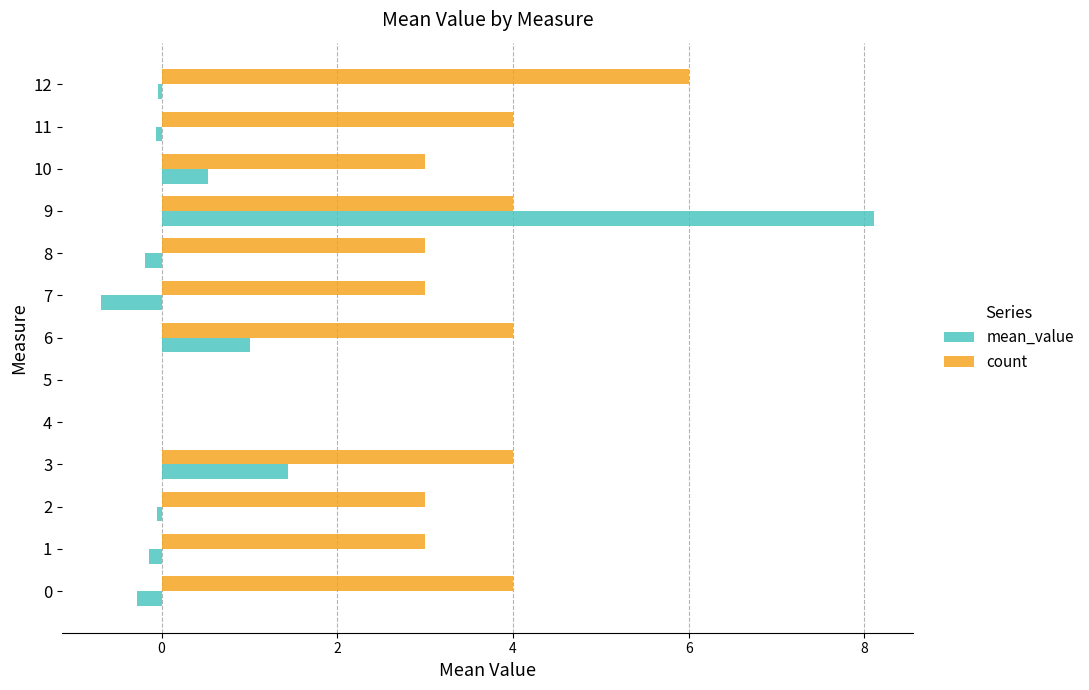

Which label corresponds to the largest value in the chart?

9